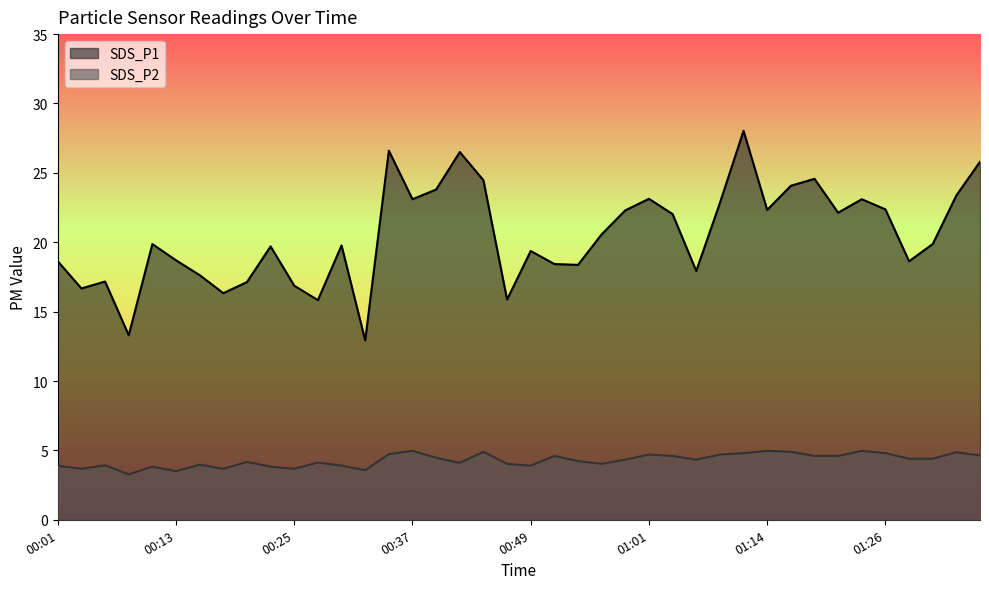

List the series in order of their peak value, highest first.

SDS_P1, SDS_P2